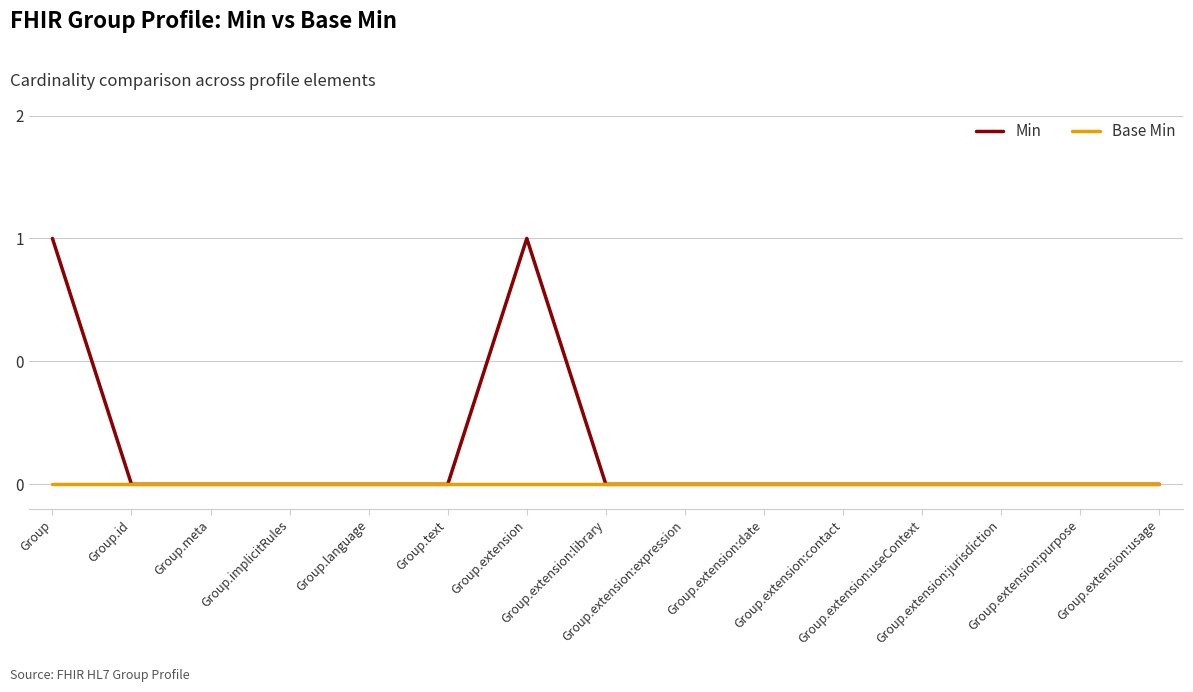

Between Group.extension:contact and Group.extension, which is larger?

Group.extension